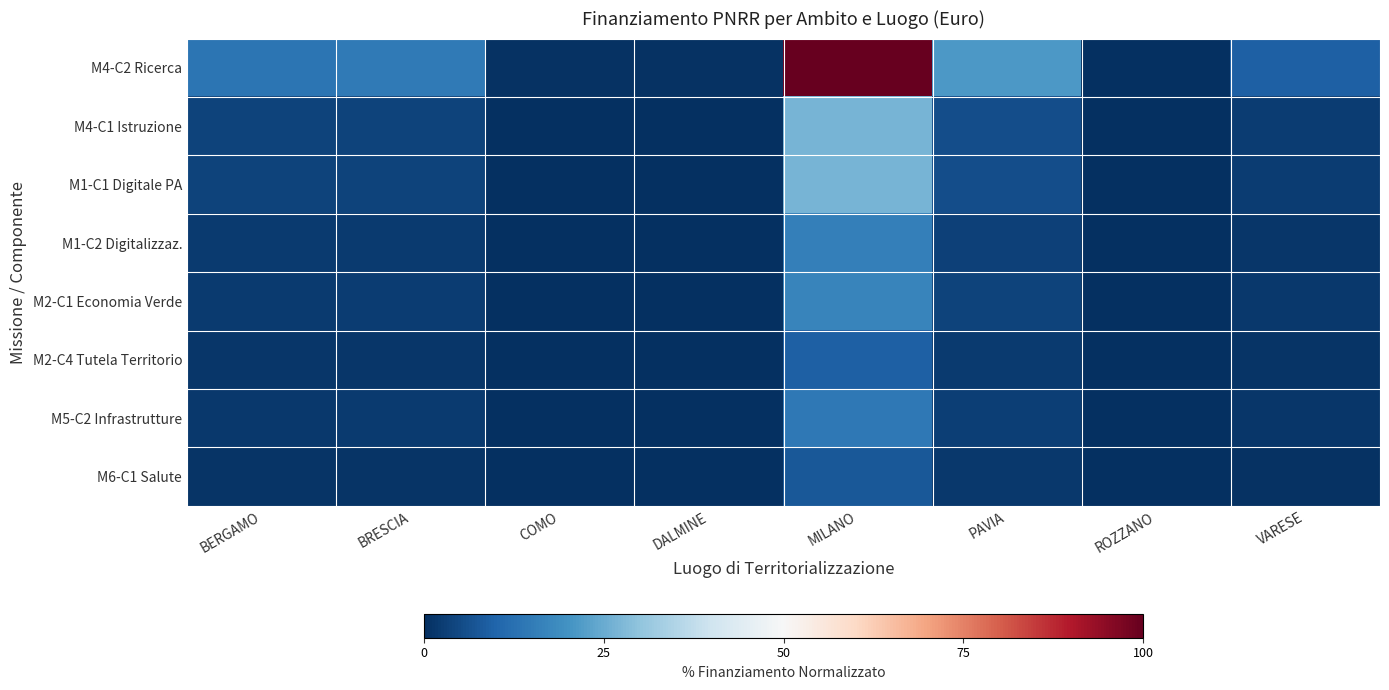

What is the spread (max minus min) of values at BRESCIA?

13.5